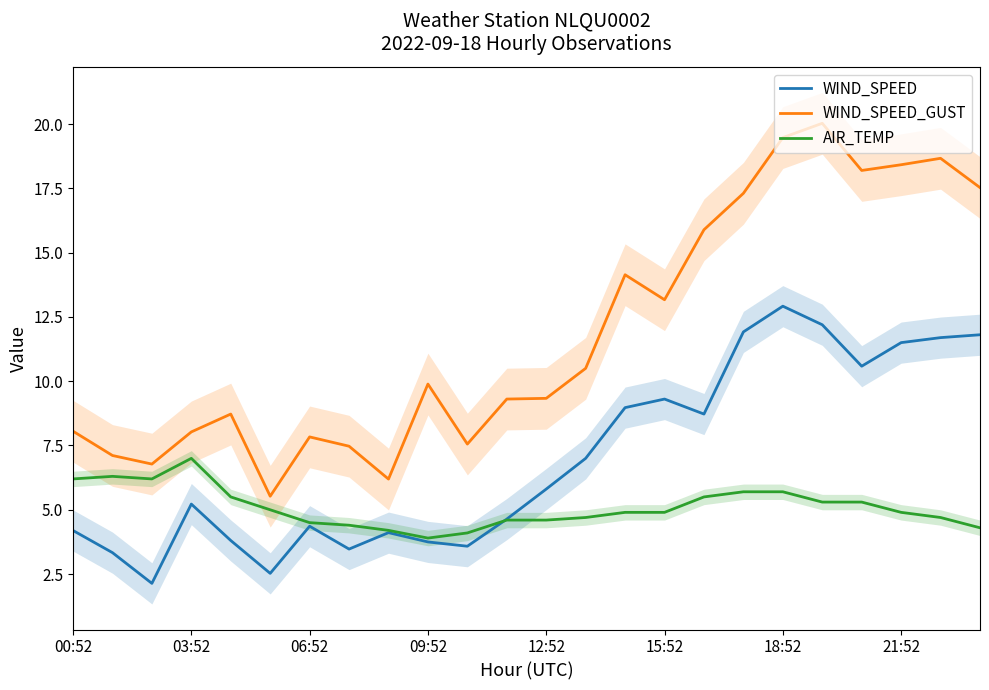

What are all the series names shown in the legend?

WIND_SPEED, WIND_SPEED_GUST, AIR_TEMP